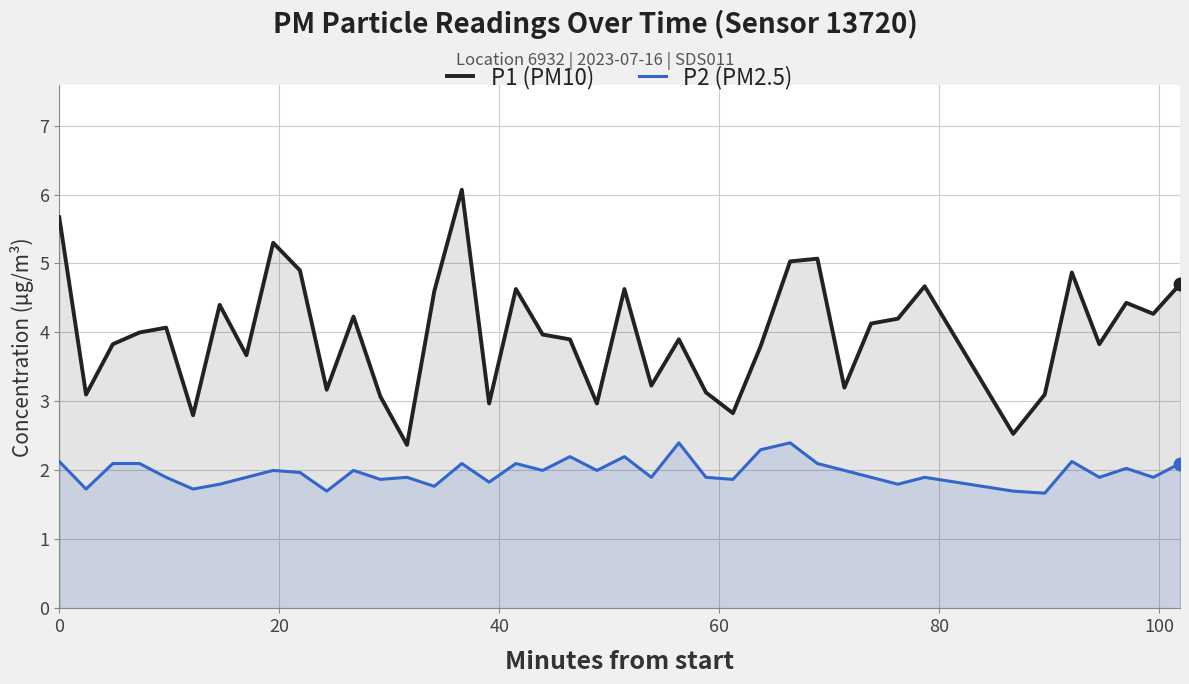

True or false: P2 (PM2.5) and P1 (PM10) intersect in this chart.

False